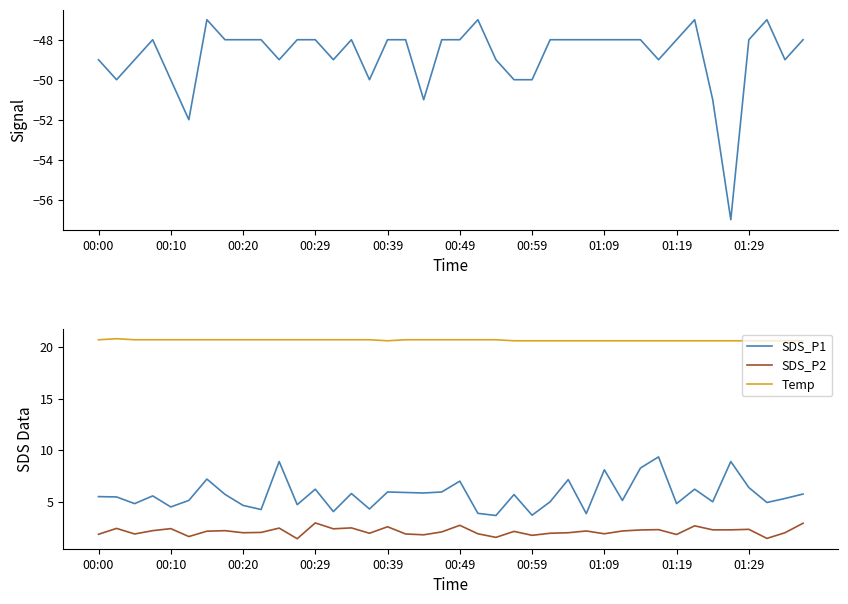

Is it true that SDS_P2 equals 2.0 at 00:20?

True